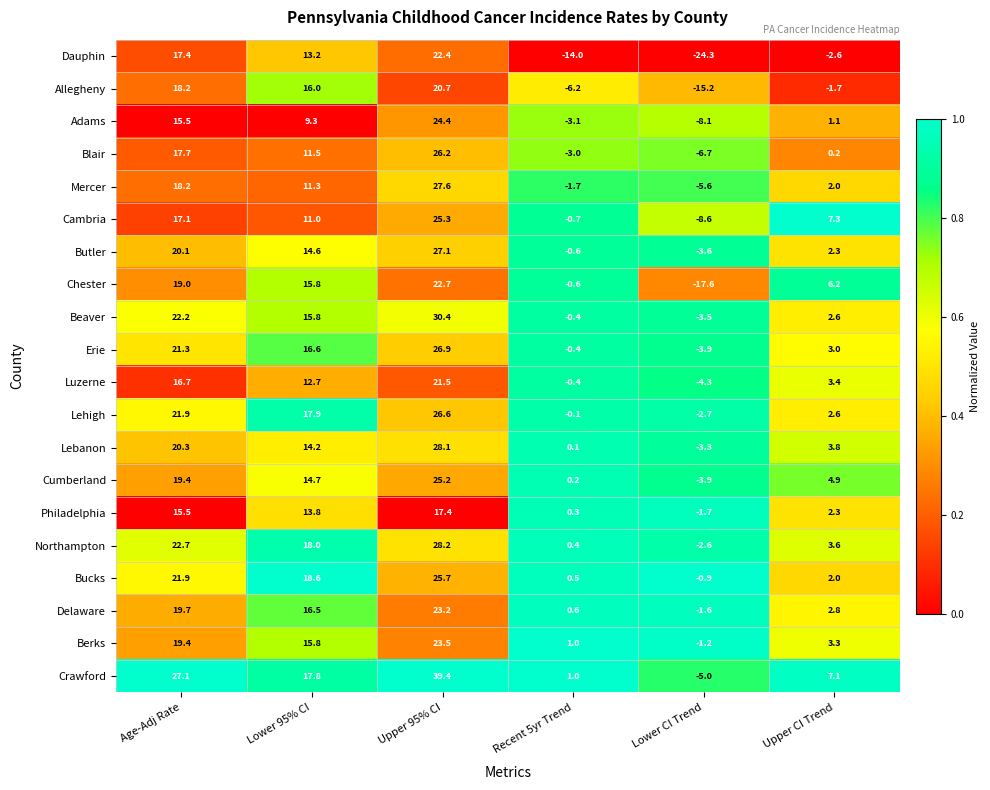

What is the total value across all series at Lower CI Trend?

-124.3